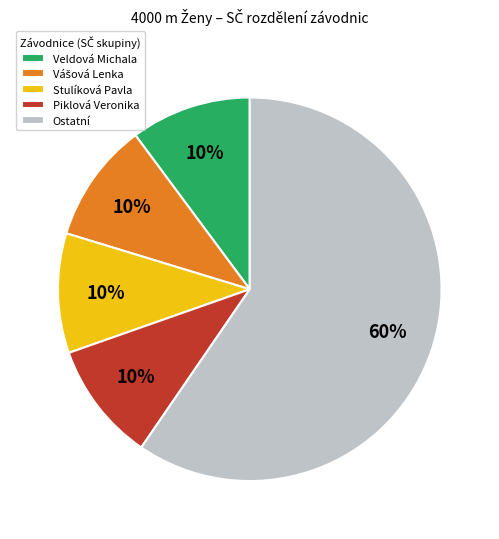

Combined, do Stulíková Pavla and Piklová Veronika account for over 50%?

No